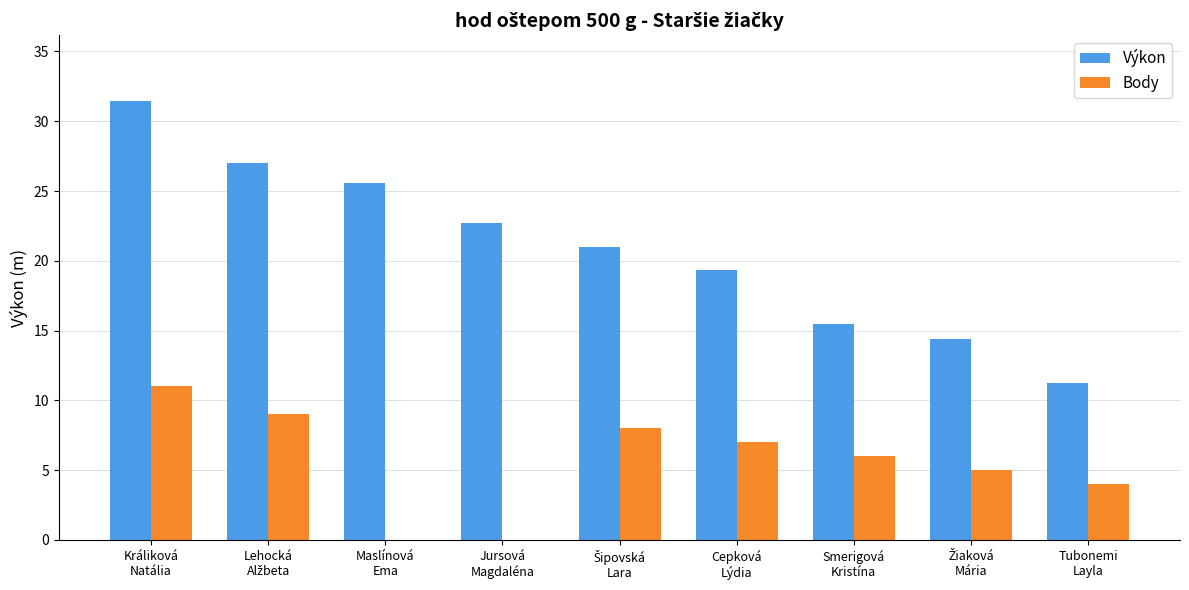

What is the maximum value shown in the chart?

31.4